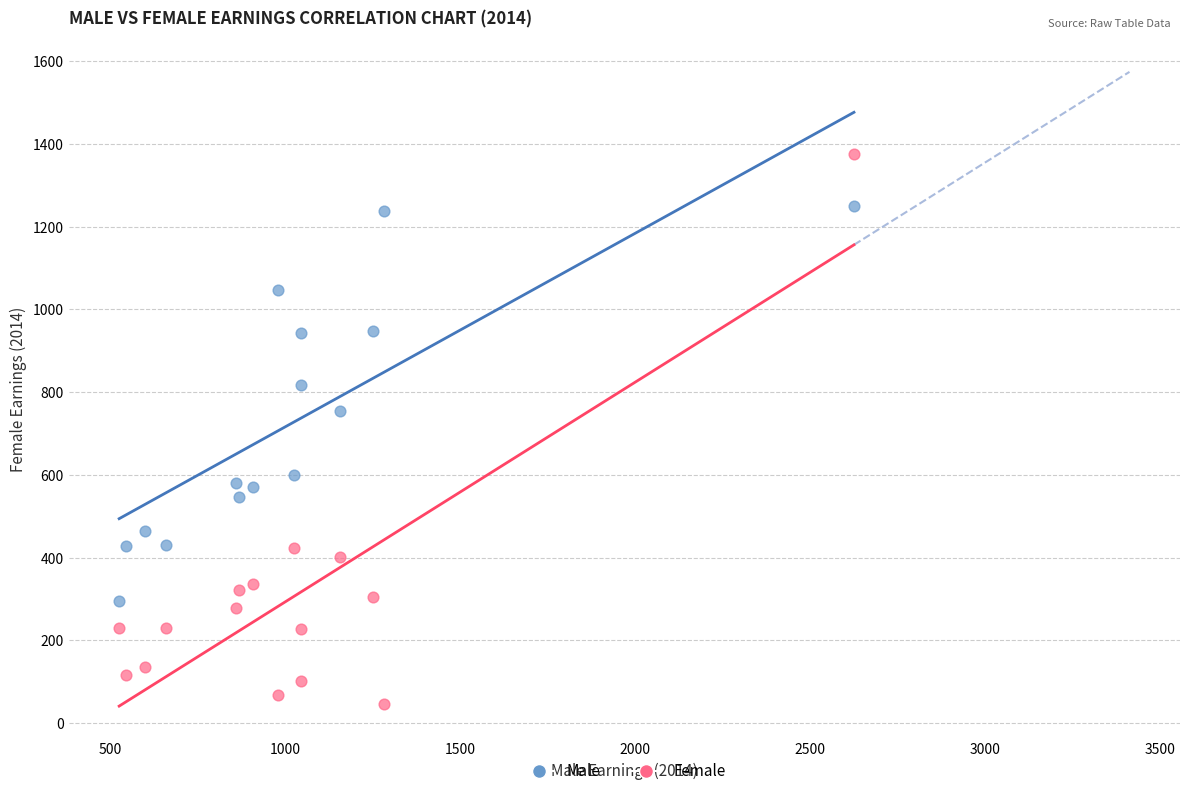

What is the X range (max minus min) for the scatter plot?

2101.1